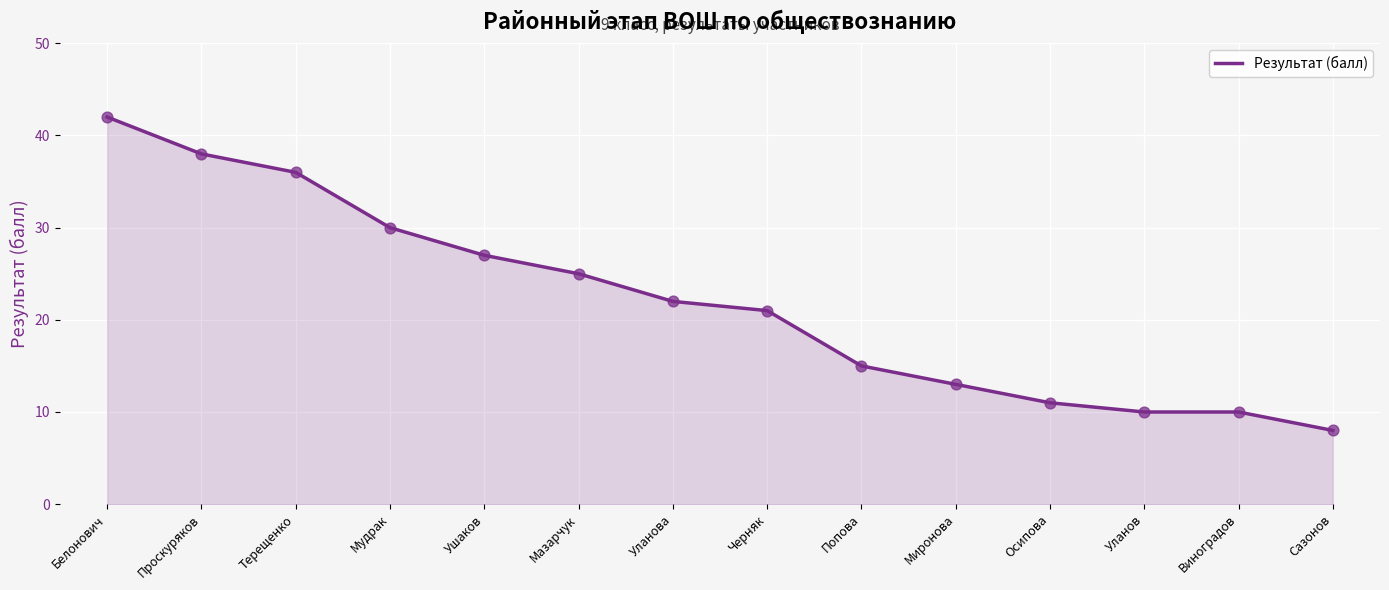

Approximately how many times larger is the value at Осипова compared to Виноградов?

1.1